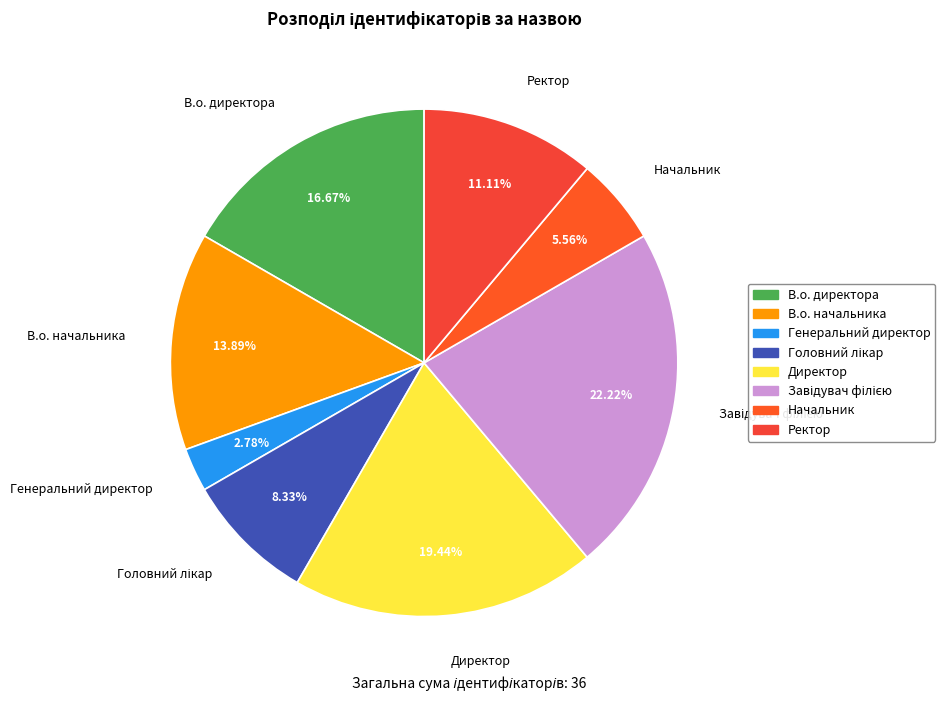

Which slice is the smallest?

Генеральний директор